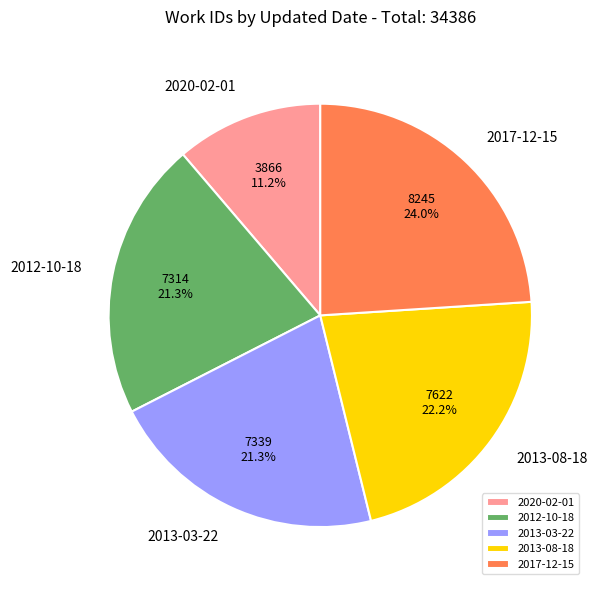

Which has a higher value, 2013-03-22 or 2020-02-01?

2013-03-22